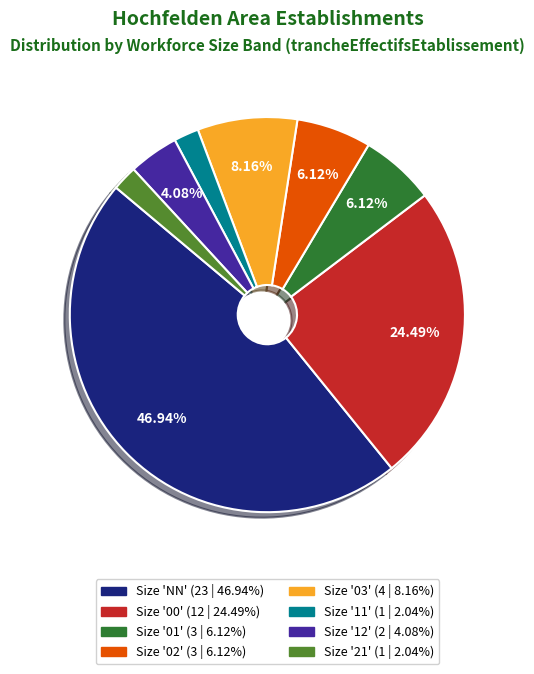

Is there a majority slice in this chart?

No